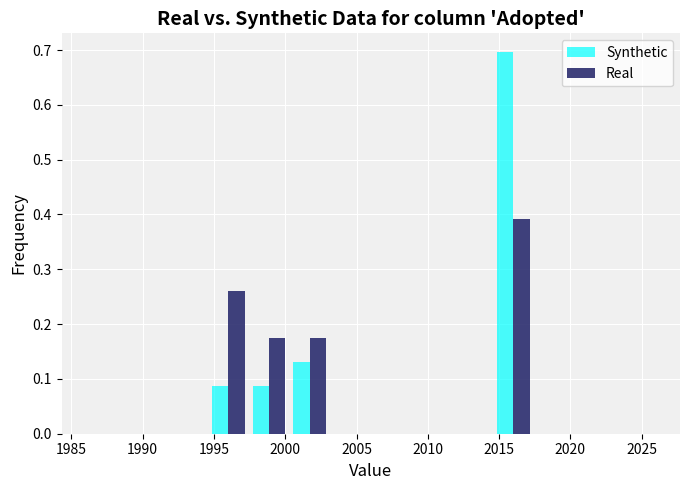

Reading left to right, list every range on the x-axis with the height of the bar of each series over it. Neither the bar edges nor the heights are printed on the chart, so give them approximately, as read against the axes.

1986.0 to 1989.0: Synthetic=0	Real=0
1989.0 to 1991.5: Synthetic=0	Real=0
1991.5 to 1994.5: Synthetic=0	Real=0
1994.5 to 1997.5: Synthetic=0.09	Real=0.26
1997.5 to 2000.5: Synthetic=0.09	Real=0.17
2000.5 to 2003.0: Synthetic=0.13	Real=0.17
2003.0 to 2006.0: Synthetic=0	Real=0
2006.0 to 2009.0: Synthetic=0	Real=0
2009.0 to 2011.5: Synthetic=0	Real=0
2011.5 to 2014.5: Synthetic=0	Real=0
2014.5 to 2017.5: Synthetic=0.70	Real=0.39
2017.5 to 2020.5: Synthetic=0	Real=0
2020.5 to 2023.0: Synthetic=0	Real=0
2023.0 to 2026.0: Synthetic=0	Real=0